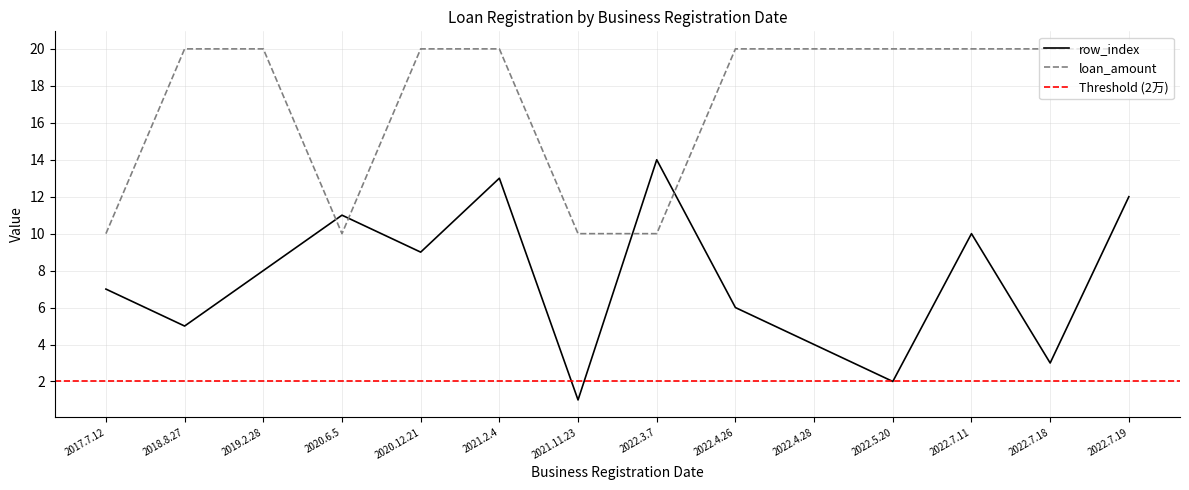

What is the minimum value shown in the chart?

1